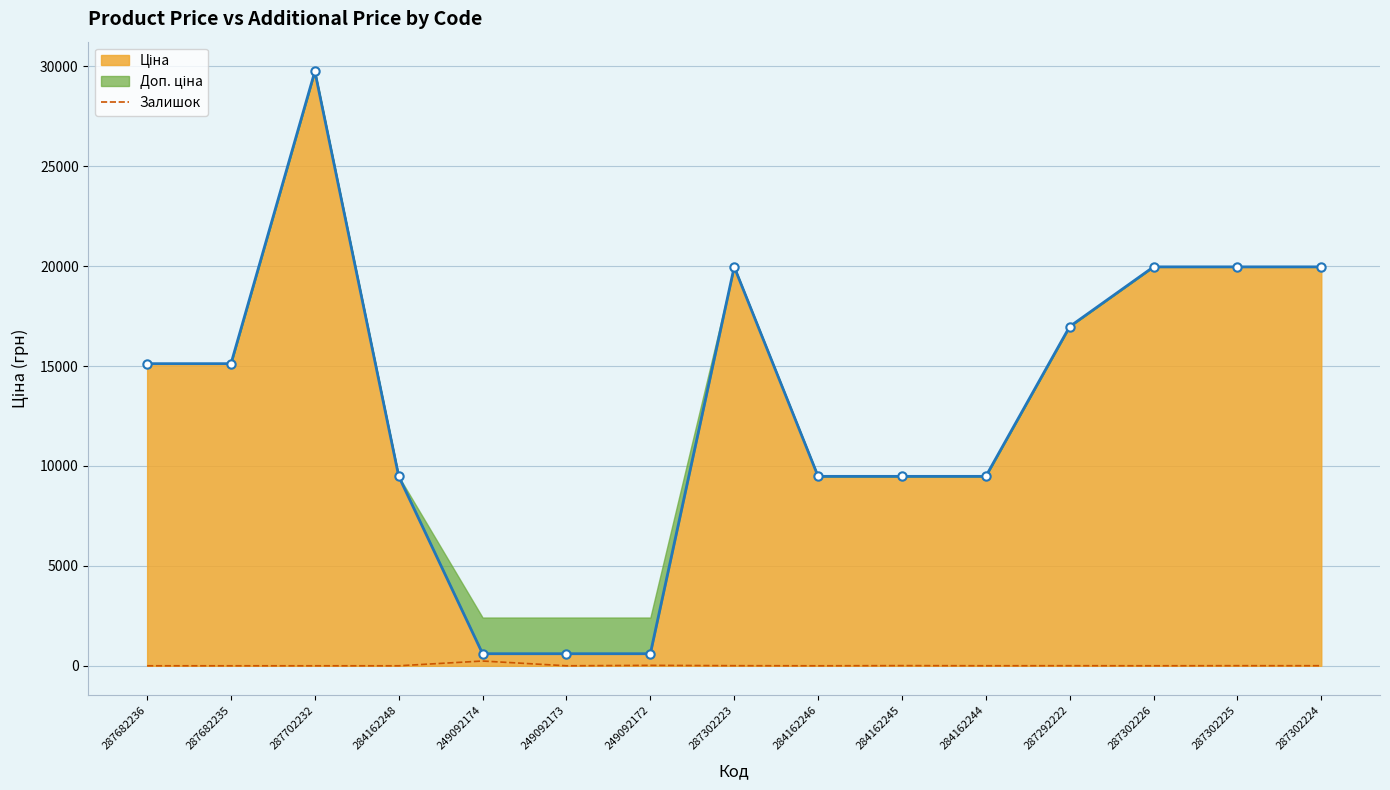

The chart shows a value of 0 at 287702232. True or false?

True